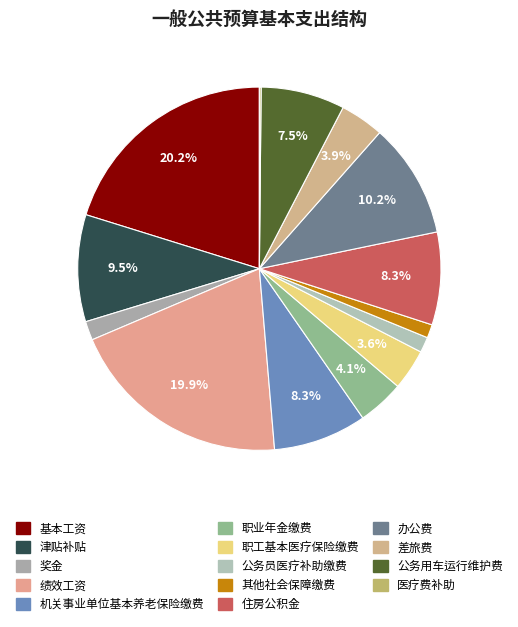

What is the smallest slice in the pie chart?

医疗费补助